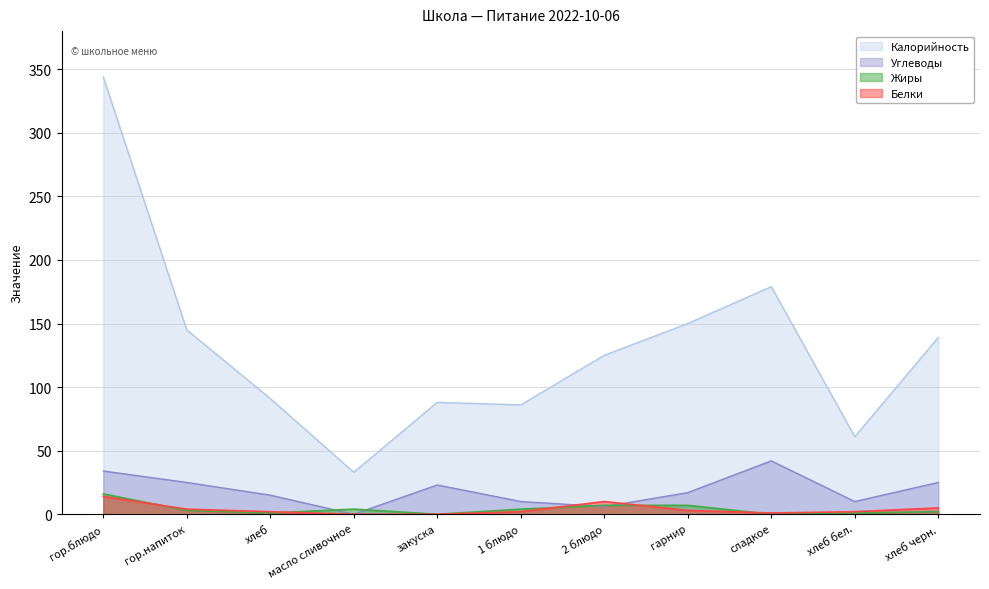

What value does the Углеводы series have at закуска, to the nearest 10?

20